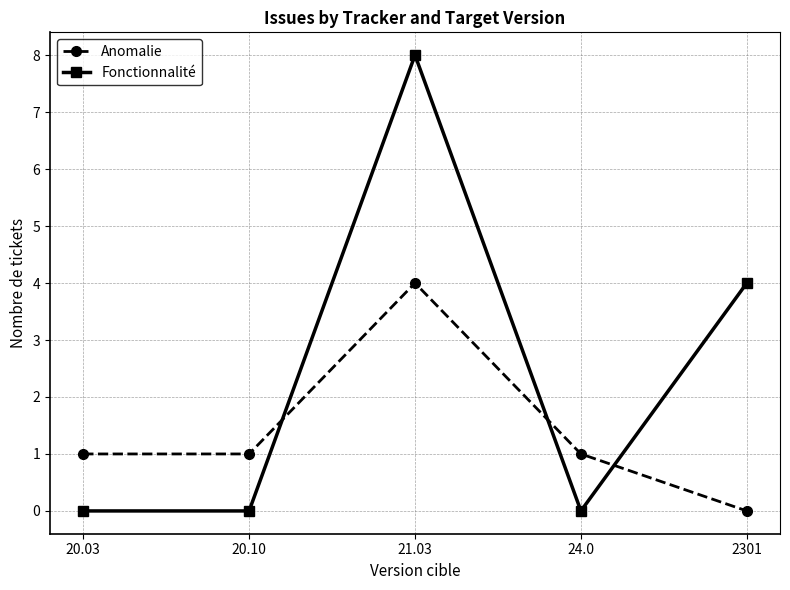

Does the chart have visible grid lines?

Yes